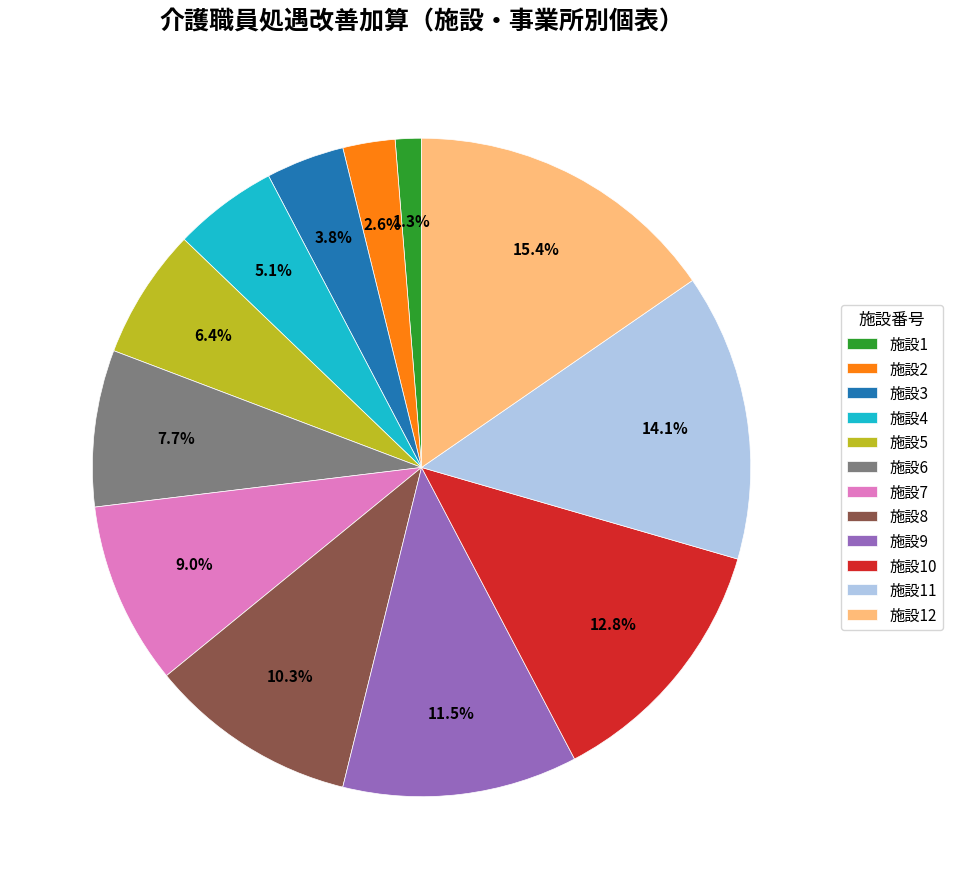

How many segments does this pie chart have?

12